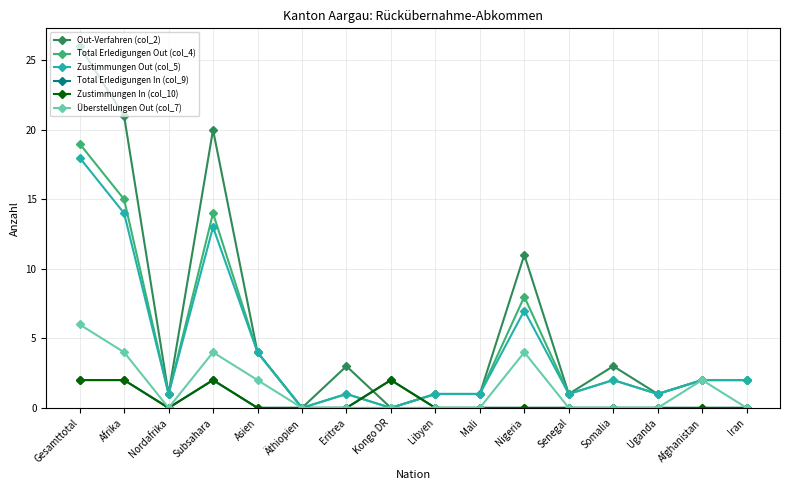

Does the chart have visible grid lines?

Yes